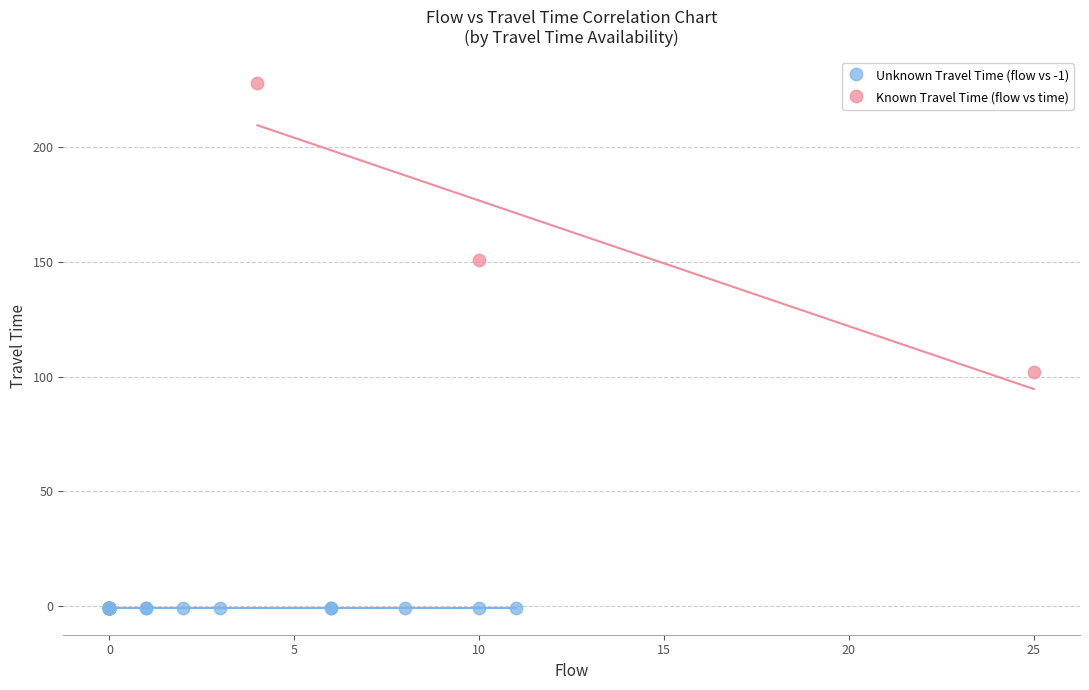

What are all the series names shown in the legend?

Unknown Travel Time (flow vs -1), Known Travel Time (flow vs time)